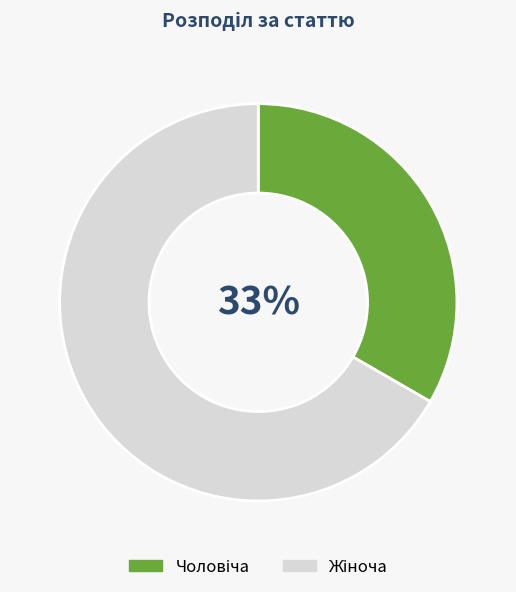

To the nearest percent, what is the average slice percentage?

50%